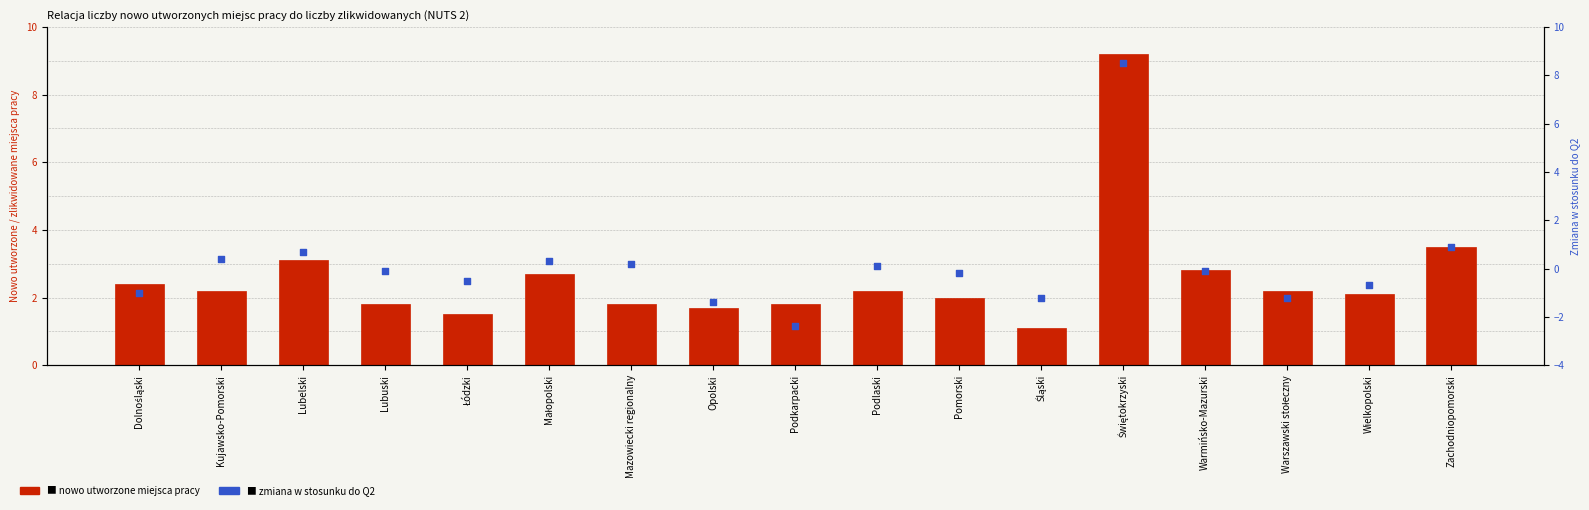

Which series contains the lowest Y value?

Zmiana w stosunku do Q2